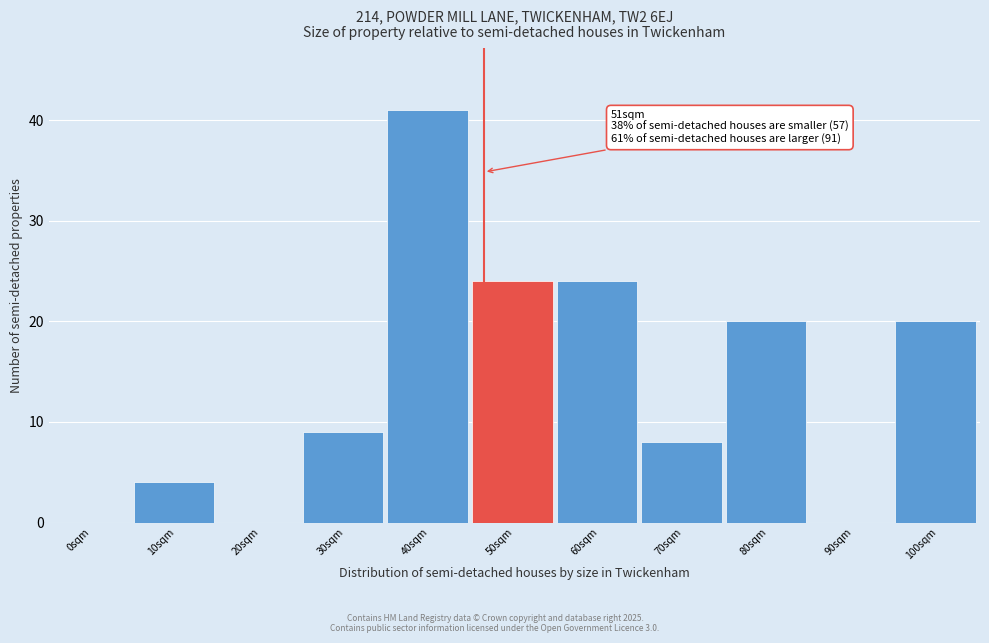

Reading left to right, what are all the values shown in this chart?

0sqm=0	10sqm=4	20sqm=0	30sqm=9	40sqm=41	50sqm=24	60sqm=24	70sqm=8	80sqm=20	90sqm=0	100sqm=20